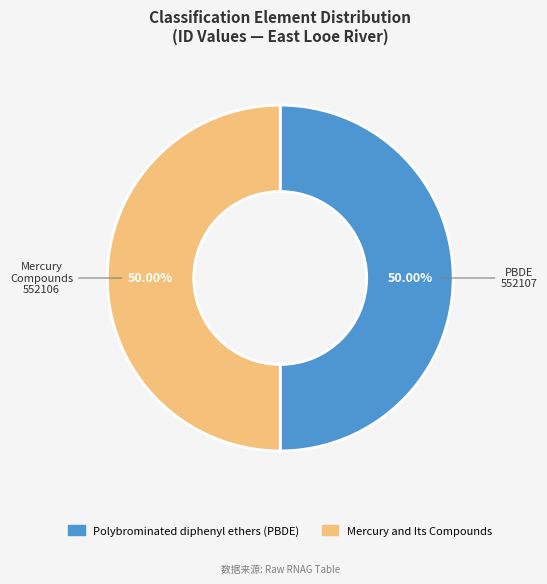

What is the ratio of the value at Polybrominated diphenyl ethers (PBDE) to the value at Mercury and Its Compounds?

1.0